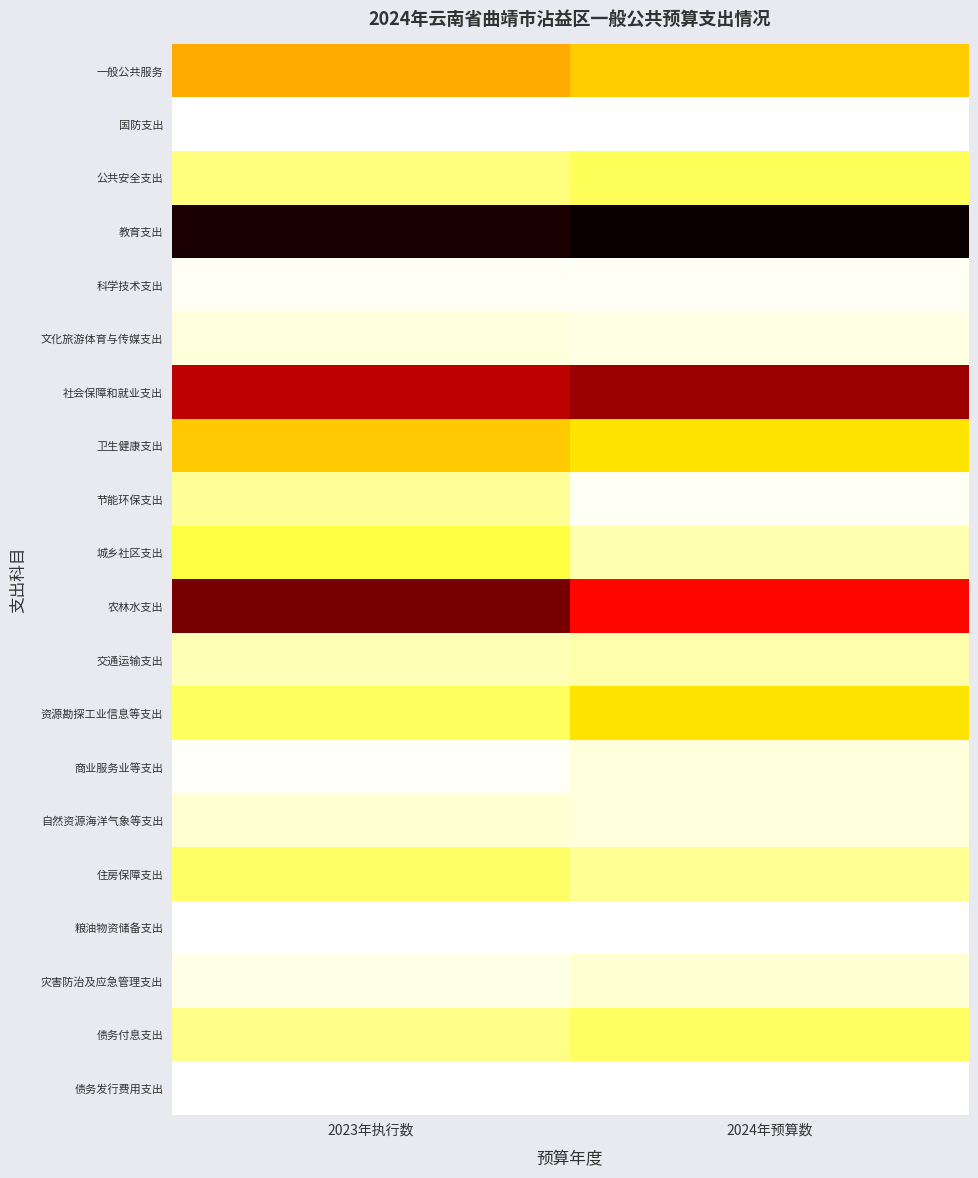

At which category is the sum across all series the highest?

2023年执行数